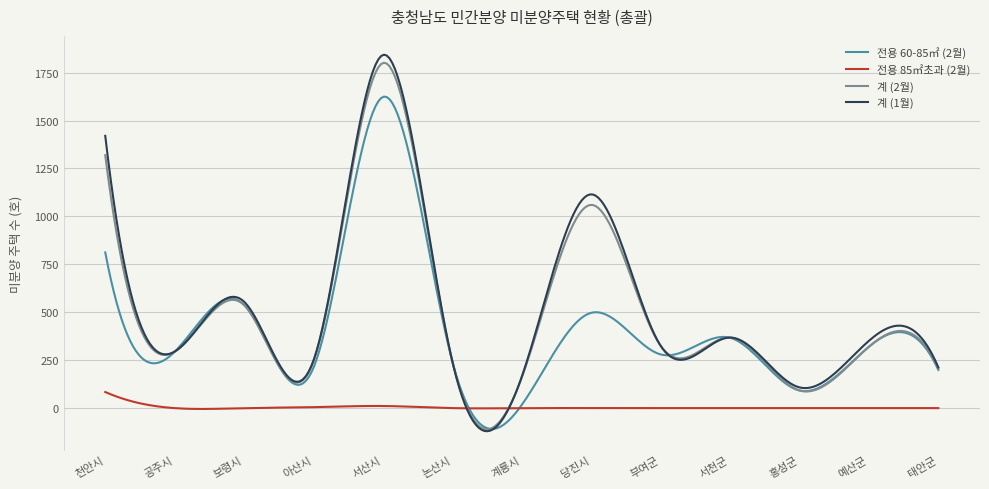

What is the minimum value for 전용 60-85㎡ (2월)?

-108.9